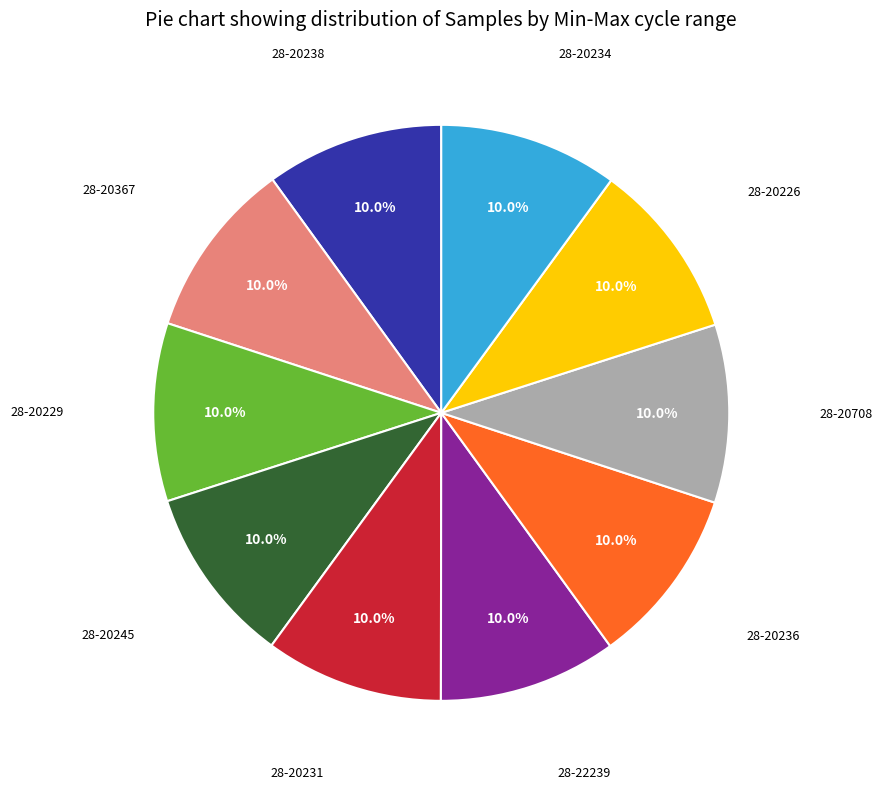

Count the number of slices in the pie.

10